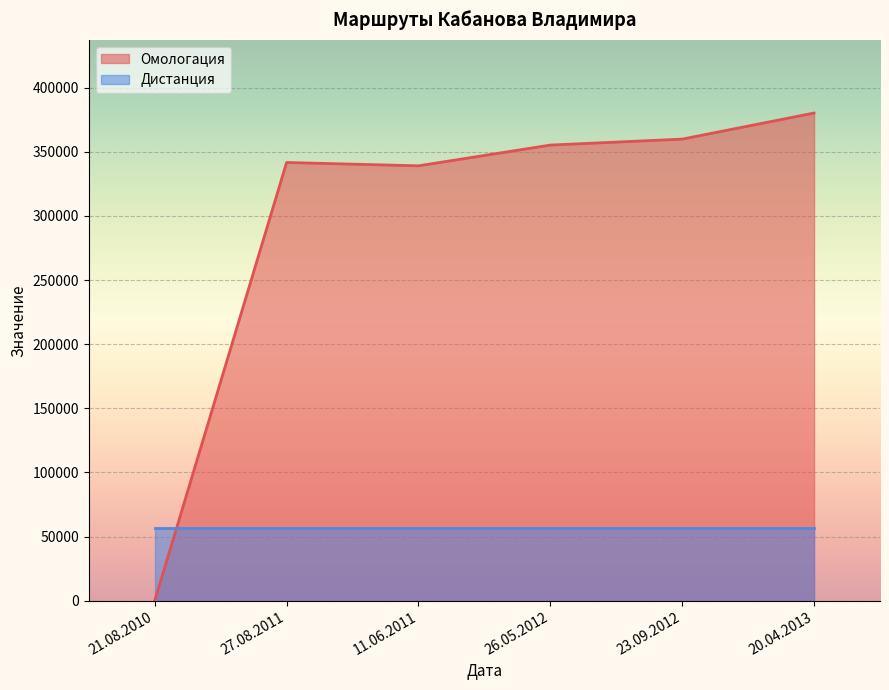

What is the change in value from 21.08.2010 to 23.09.2012?

+359843